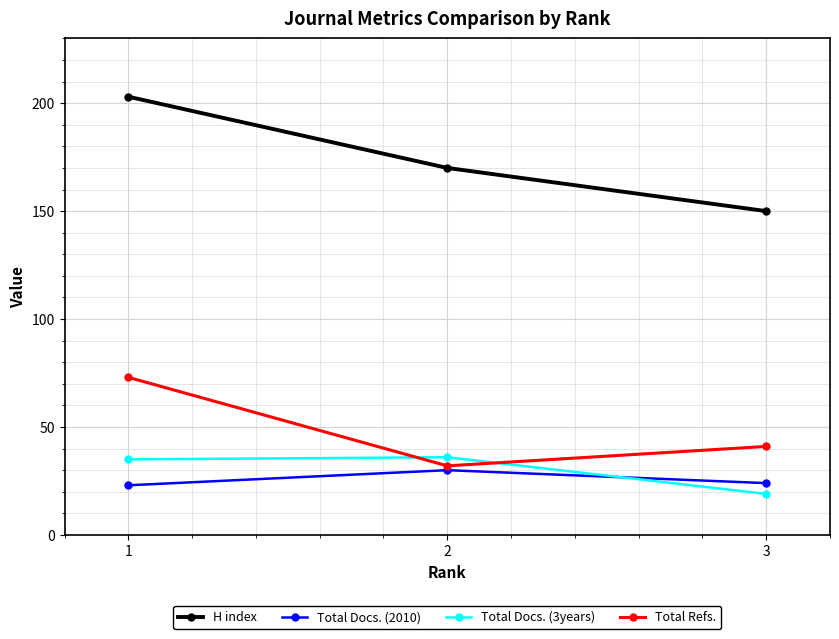

At which category is the sum across all series the highest?

1